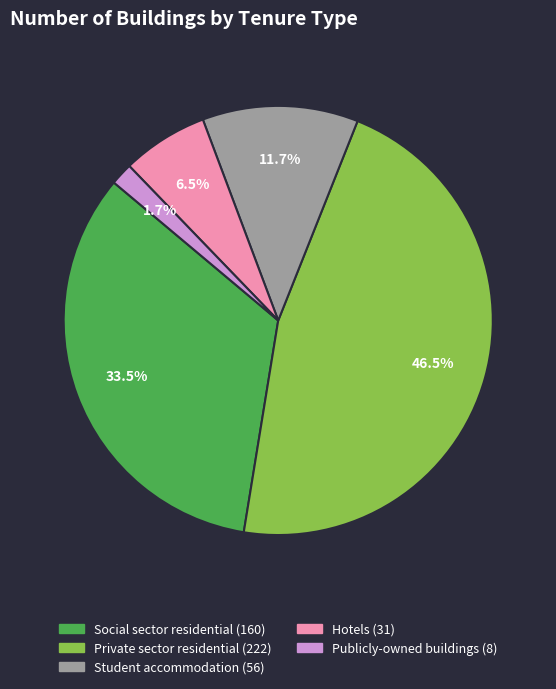

Which slice is the smallest?

Publicly-owned buildings